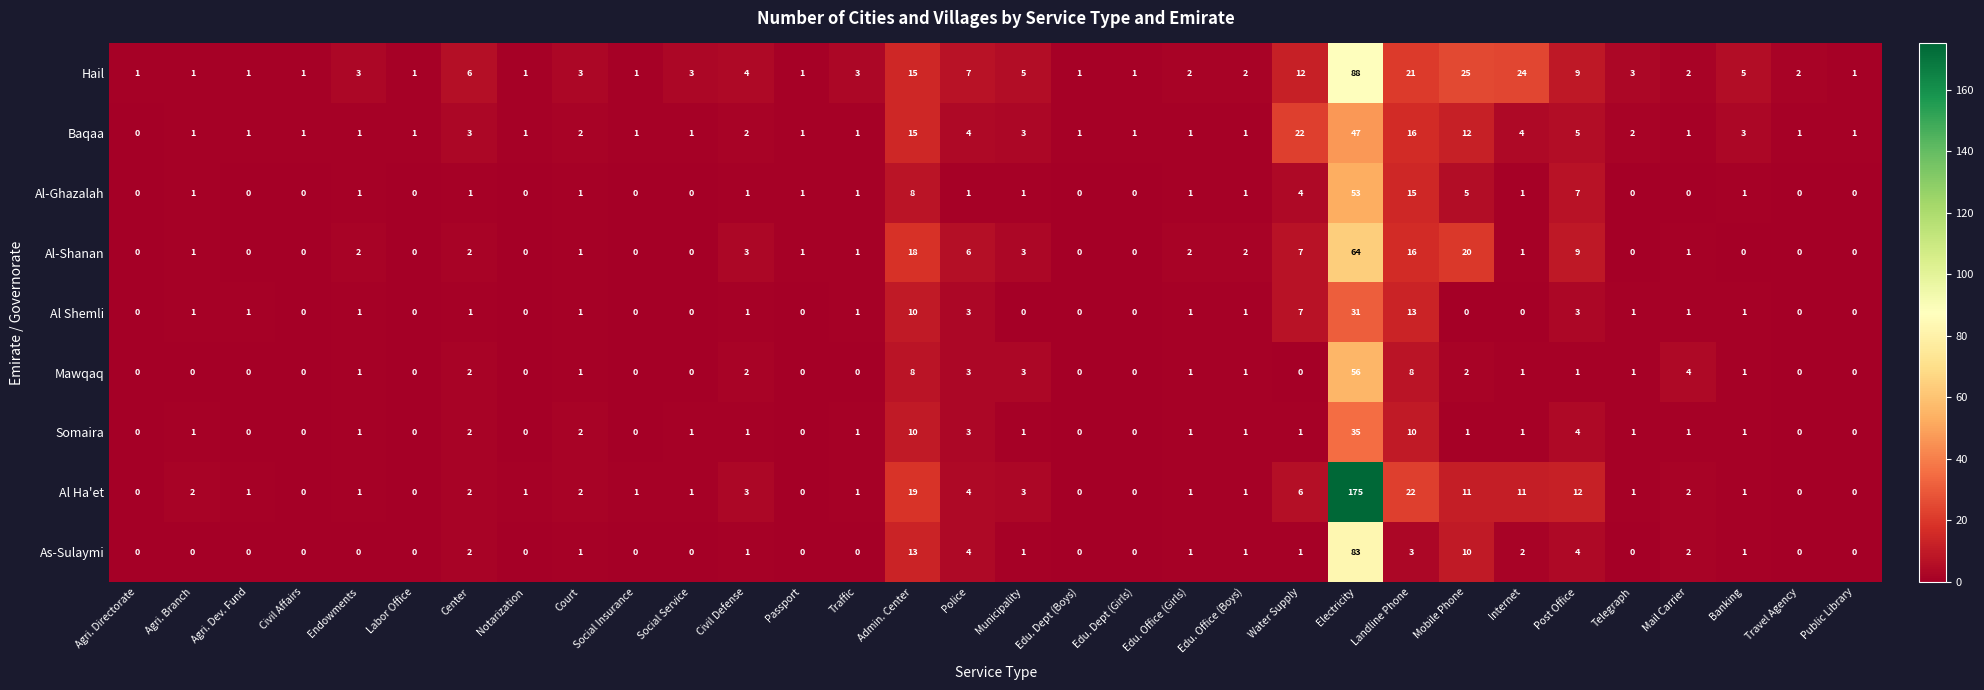

At how many categories does at least one series exceed 96?

1